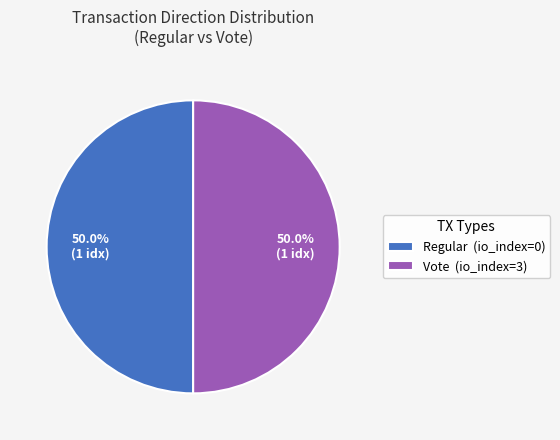

What is the ratio of the value at Vote (io_index=3) to the value at Regular (io_index=0)?

1.0